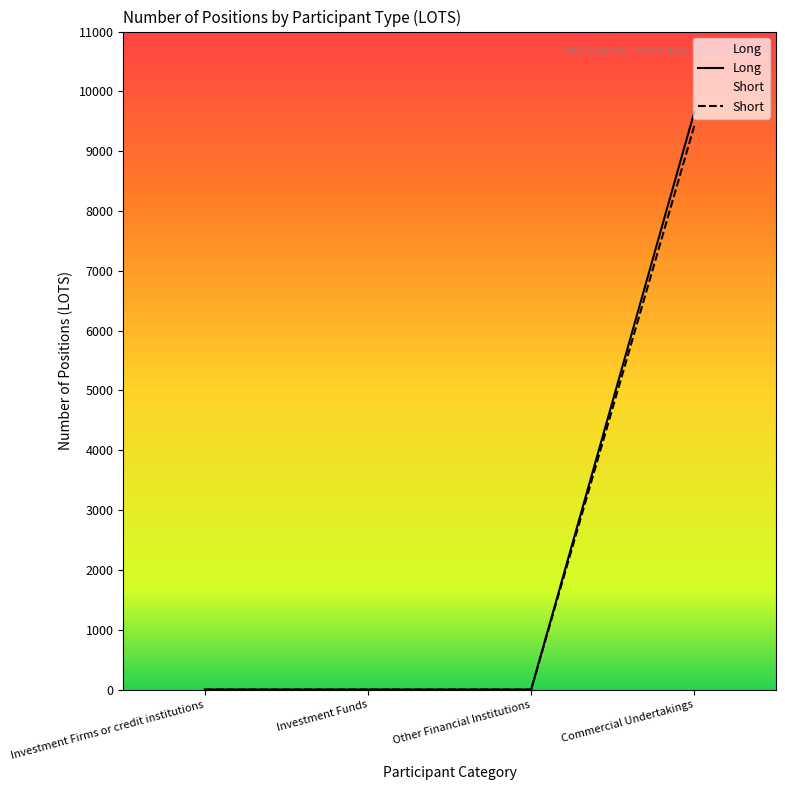

What is the maximum value for Short?

9426.0